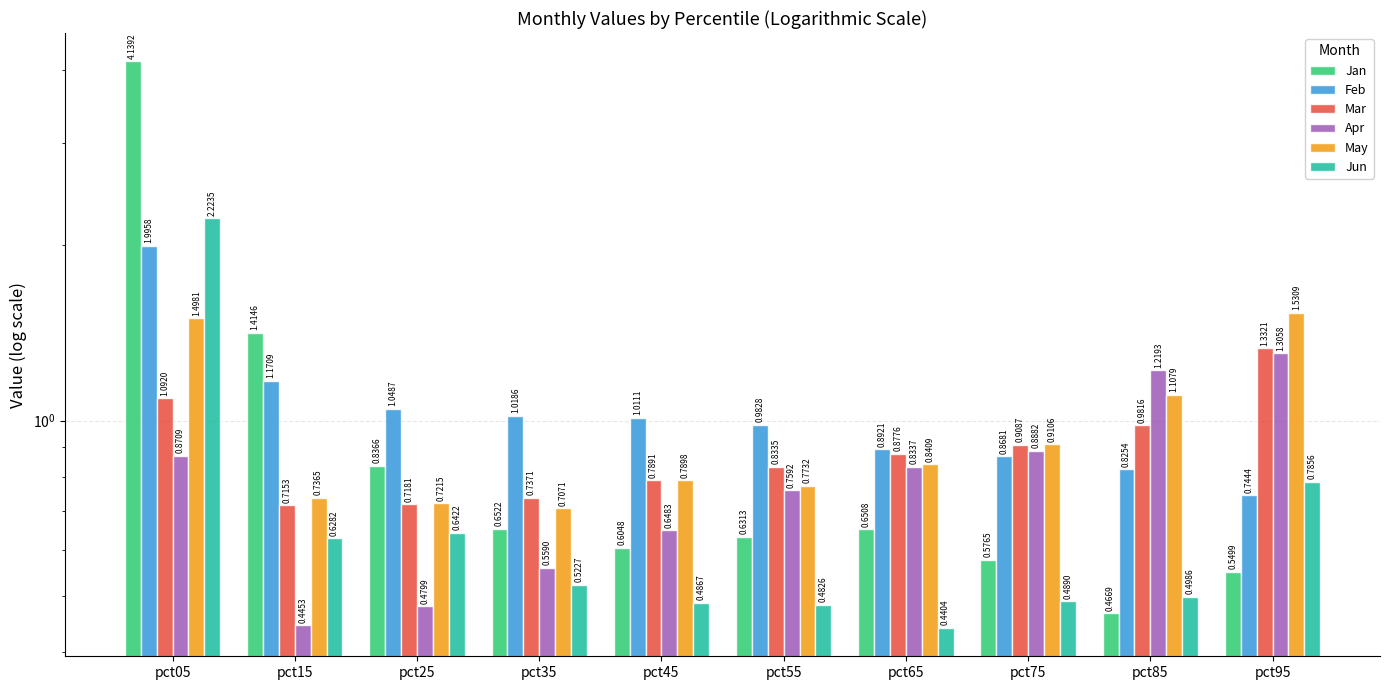

Reading left to right, list all the values displayed in this chart.

Jan: 4.1	1.4	0.8	0.7	0.6	0.6	0.7	0.6	0.5	0.5
Feb: 2.0	1.2	1.0	1.0	1.0	1.0	0.9	0.9	0.8	0.7
Mar: 1.1	0.7	0.7	0.7	0.8	0.8	0.9	0.9	1.0	1.3
Apr: 0.9	0.4	0.5	0.6	0.6	0.8	0.8	0.9	1.2	1.3
May: 1.5	0.7	0.7	0.7	0.8	0.8	0.8	0.9	1.1	1.5
Jun: 2.2	0.6	0.6	0.5	0.5	0.5	0.4	0.5	0.5	0.8